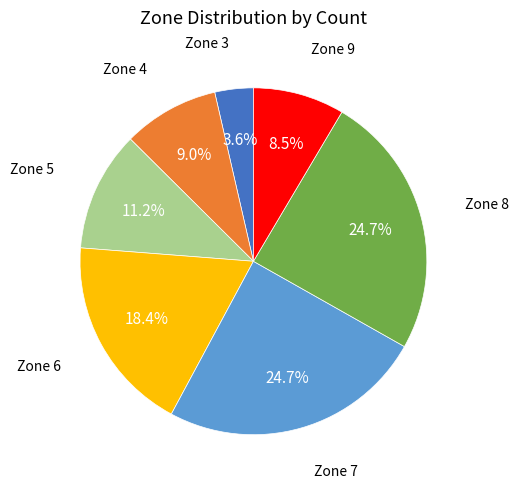

What portion of the pie excludes Zone 9?

91.5%